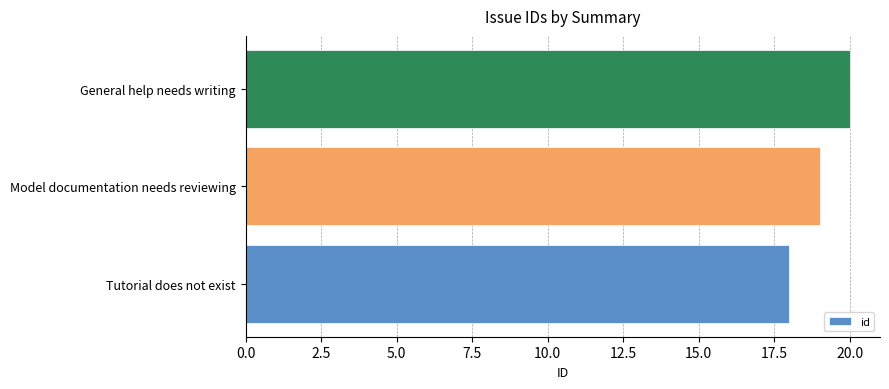

Count the values in the range 18 to 20.

3